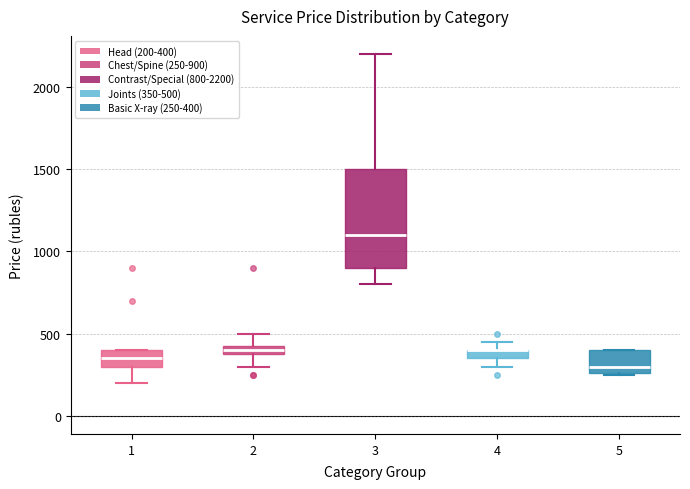

Which box is the tallest, from its lower edge to its upper edge?

3